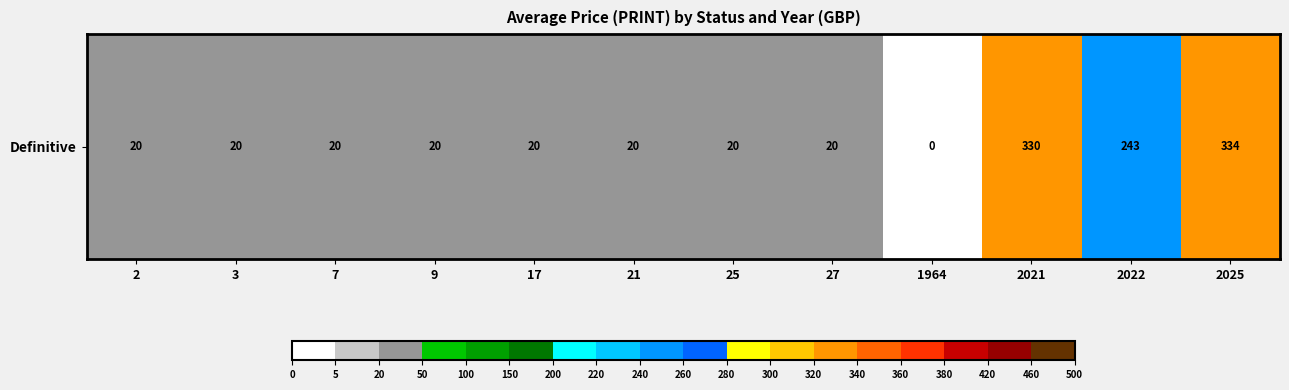

Is it true that the value at 27 is 20?

True